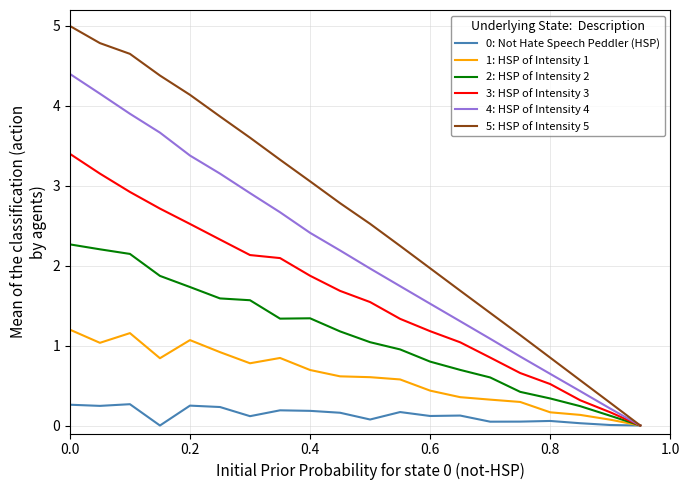

Which series has the largest range (max minus min)?

5: HSP of Intensity 5